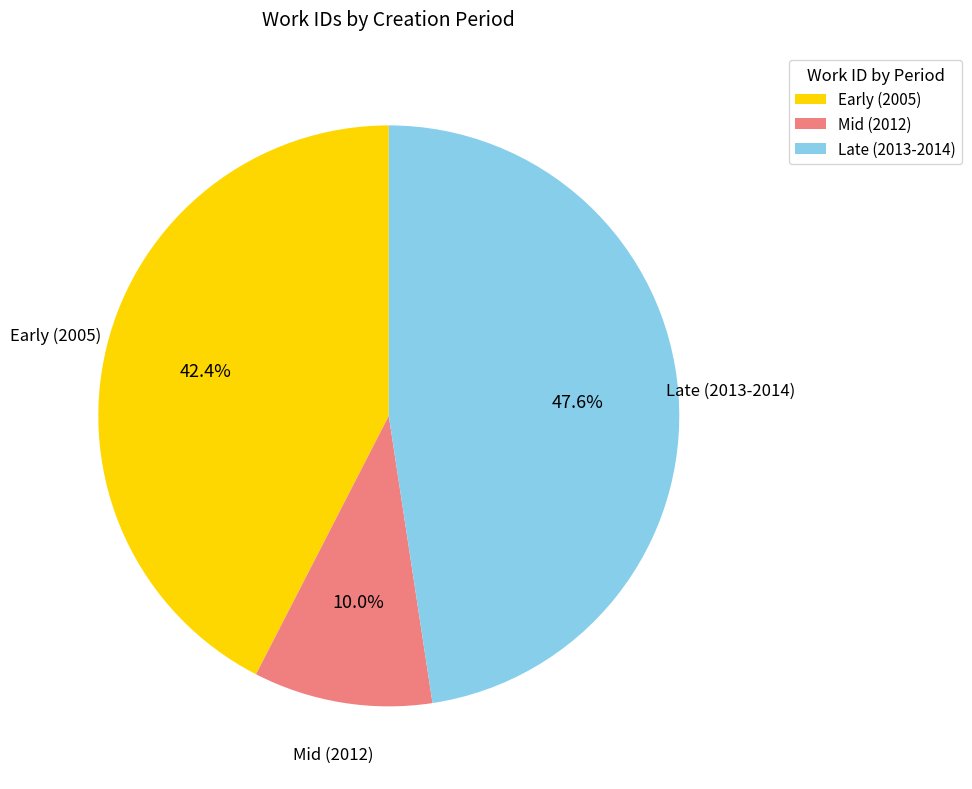

Is there a majority slice in this chart?

No